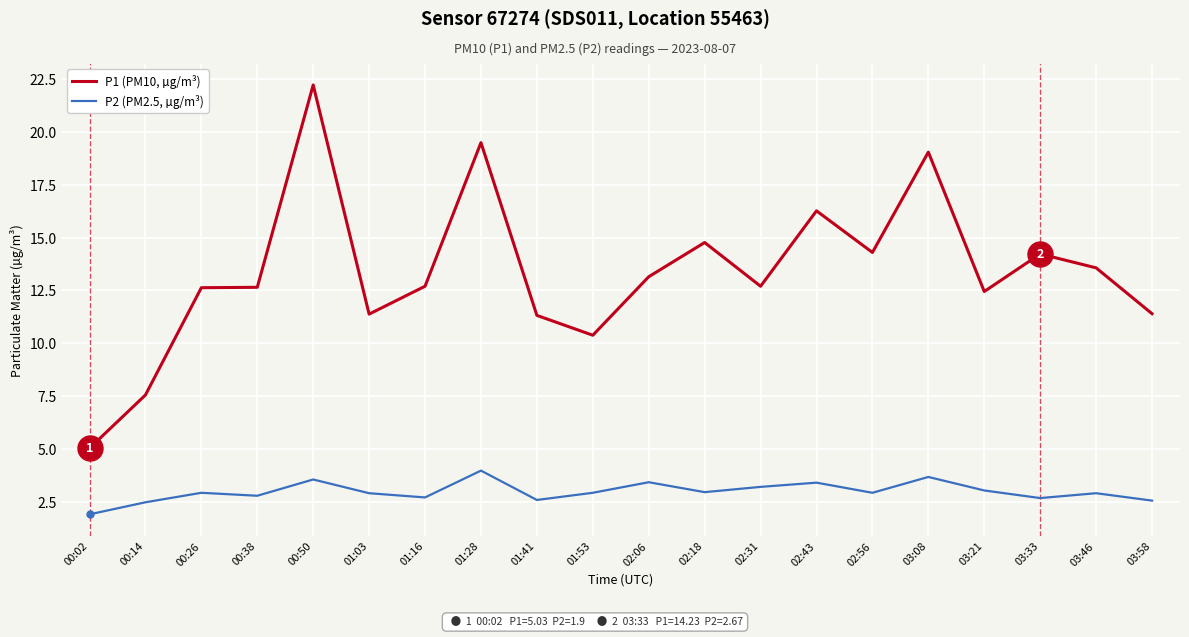

Which category has the lowest value across all series?

00:02